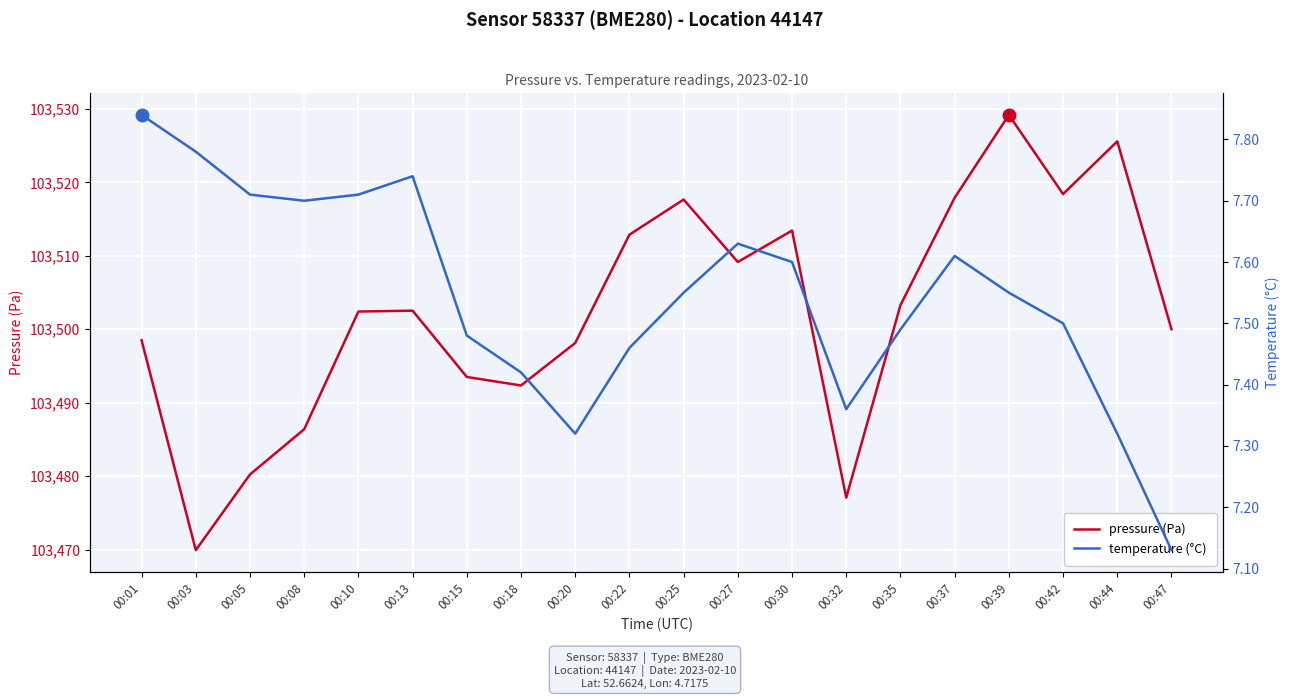

Where is the first local maximum for pressure (Pa)?

00:13